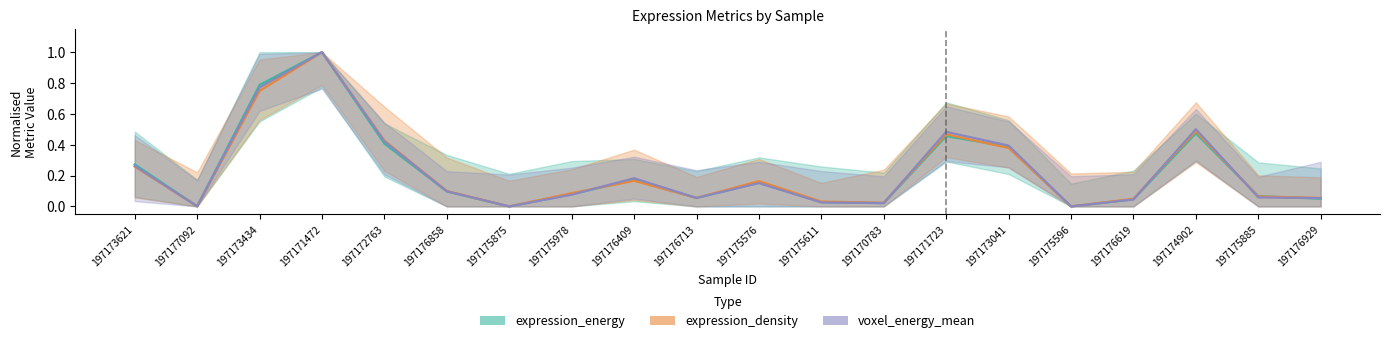

What is the label of the 5th point from the left?

197172763